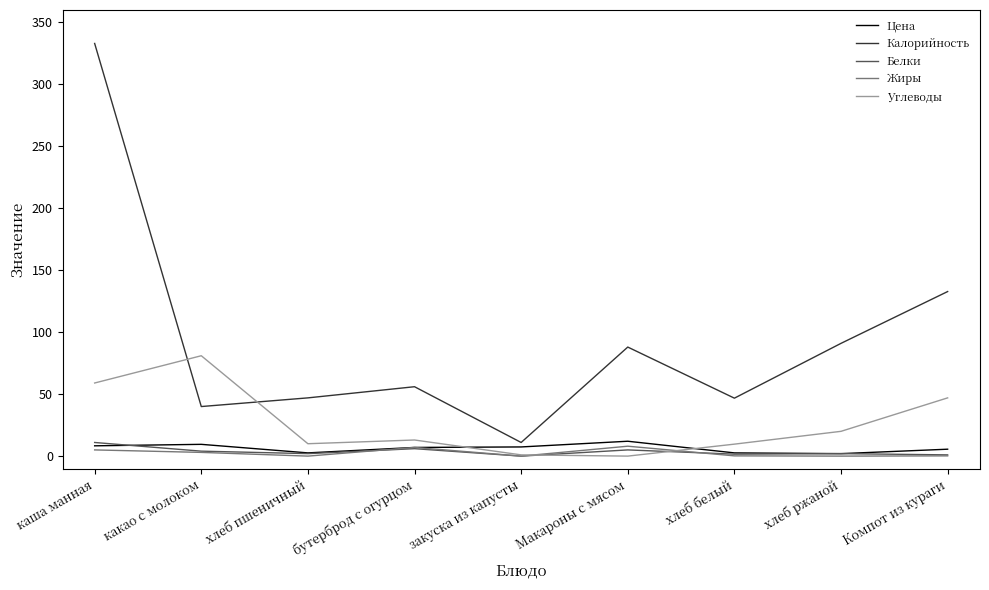

Which series ends up on top after the final intersection of Белки and Углеводы?

Углеводы